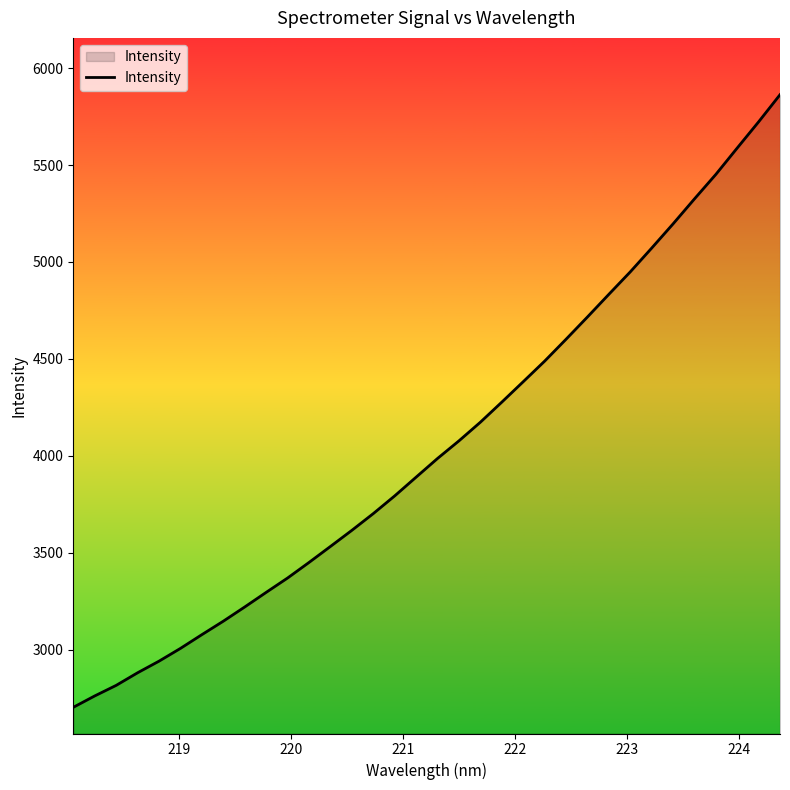

What is the minimum value shown in the chart?

2702.3